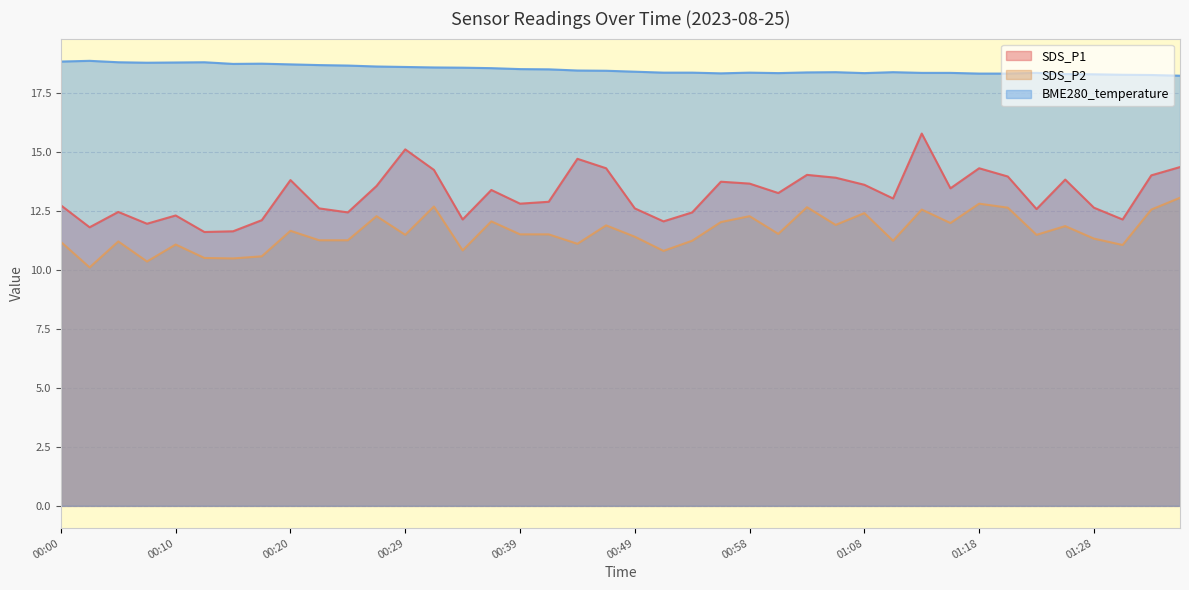

How many interior local valleys does the SDS_P1 series have?

12